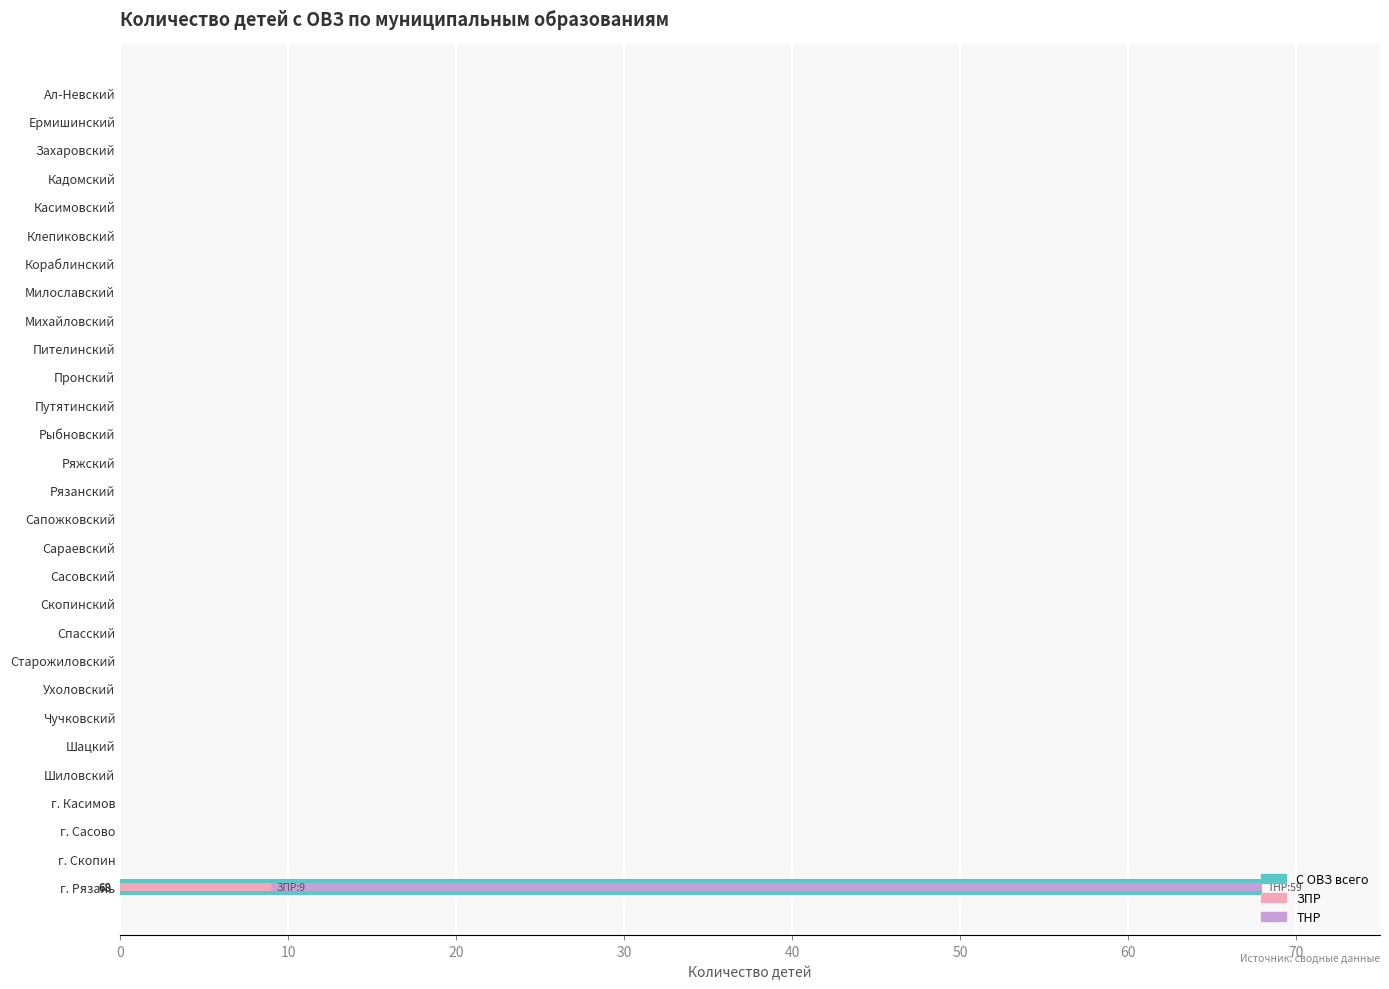

Are the bars horizontal?

Yes